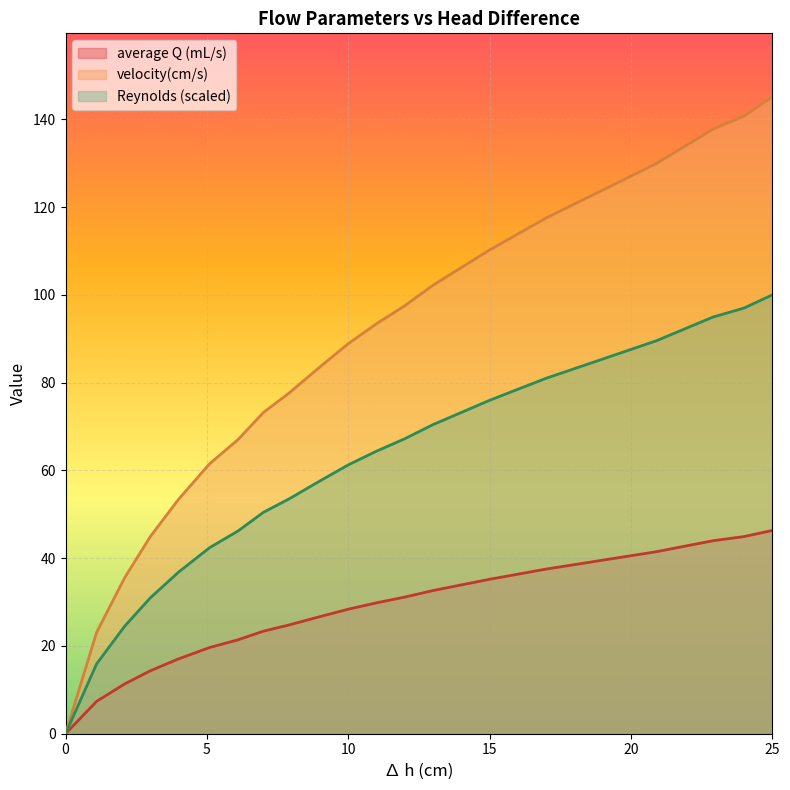

Which series has the widest spread of values?

velocity(cm/s)